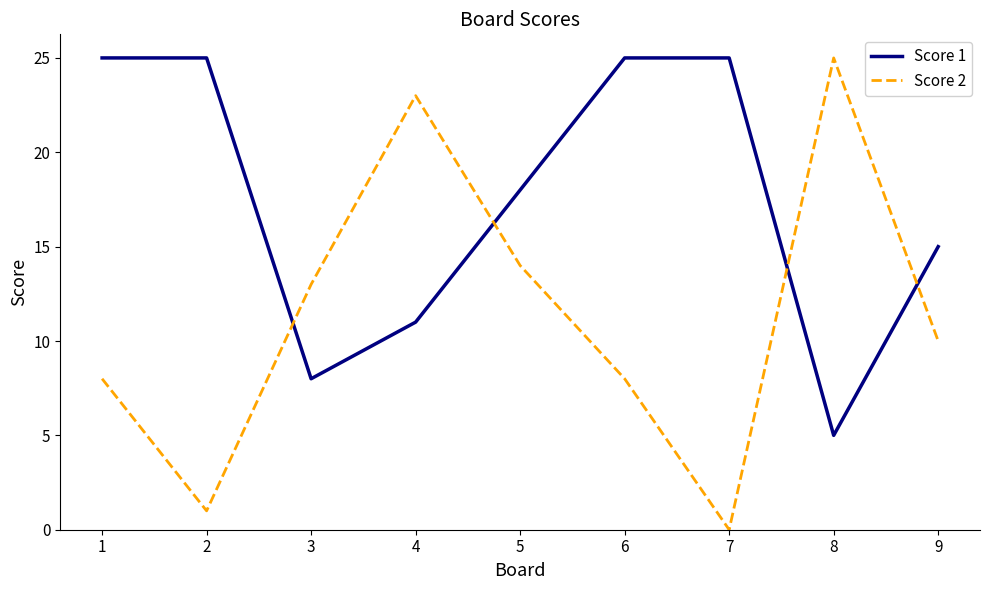

Between 2 and 9, which series saw the biggest shift?

Score 1